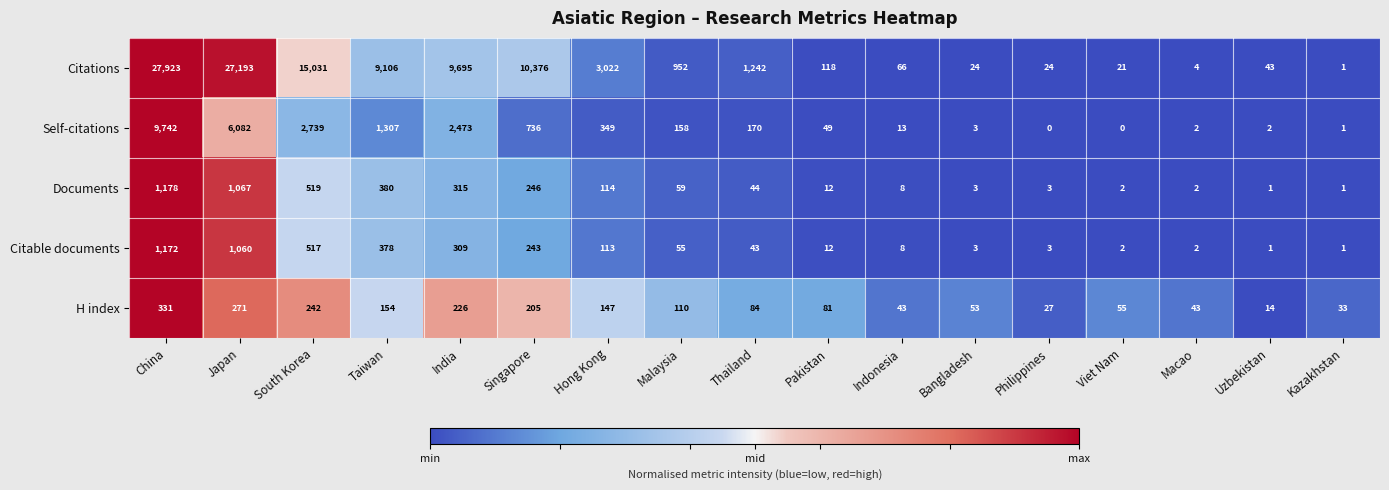

What is the difference between the maximum and minimum values in the Citable documents series?

1171